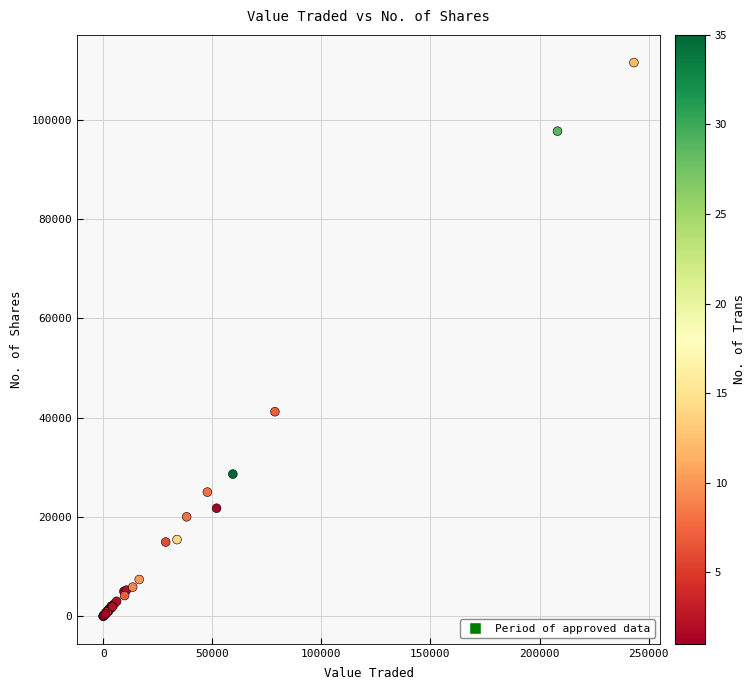

What Y value in the scatter plot is closest to 55779?

41200